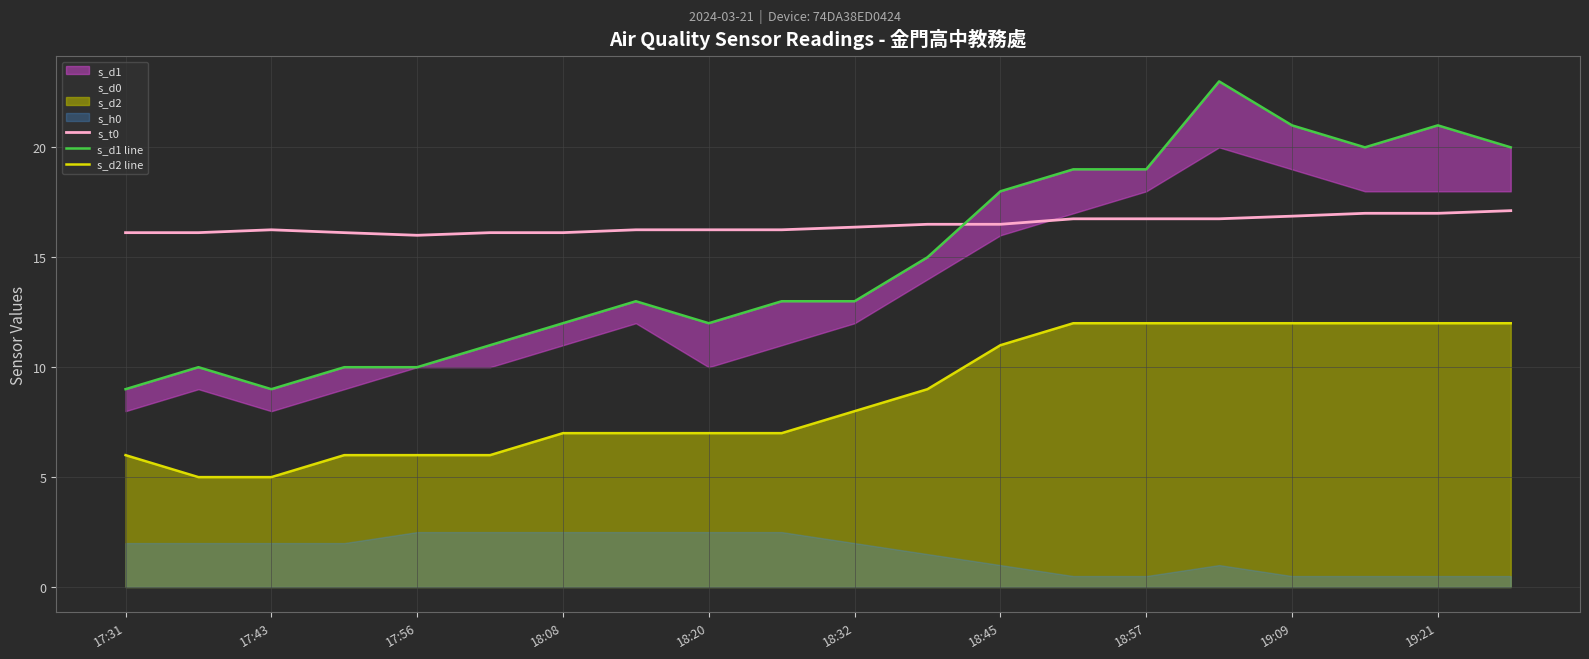

At which label does s_d1 line reach its minimum?

17:31